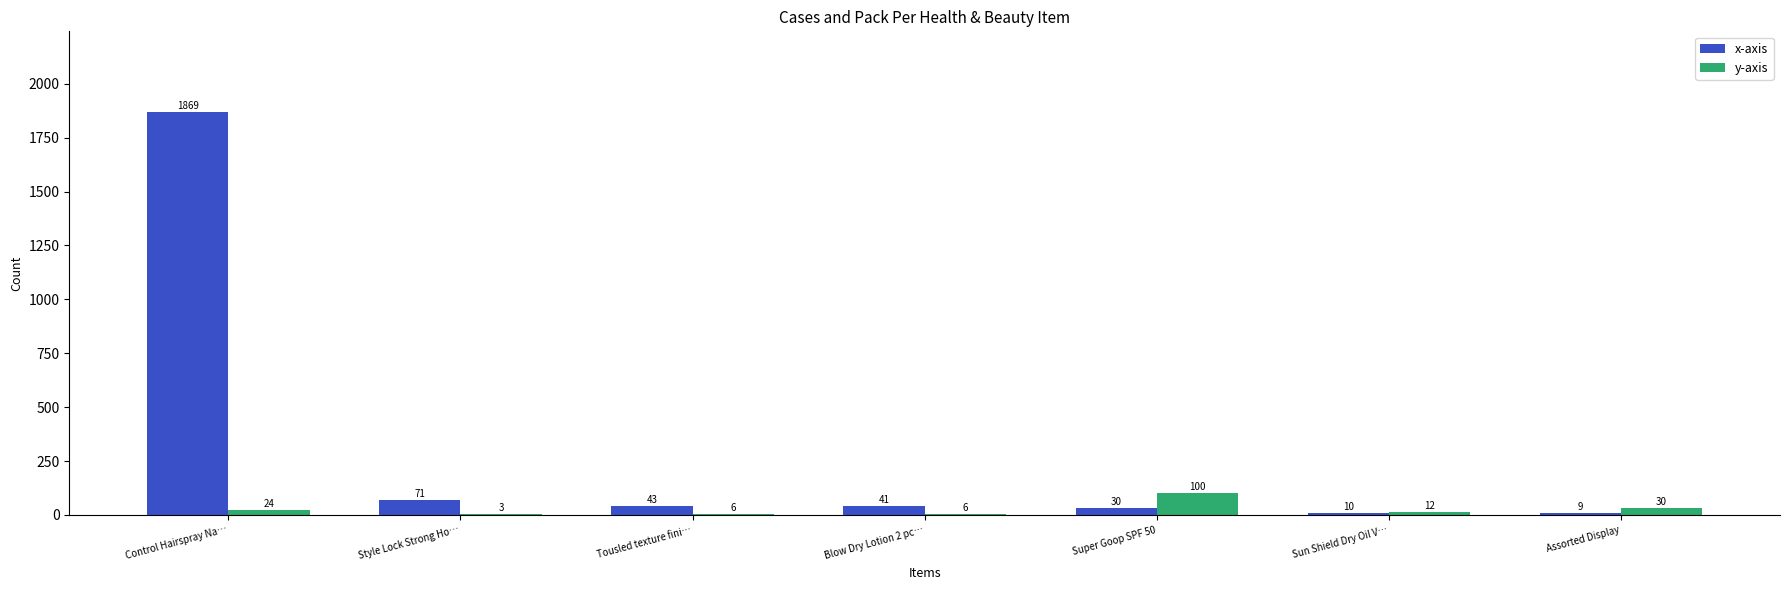

What is the highest value of the y-axis series?

100